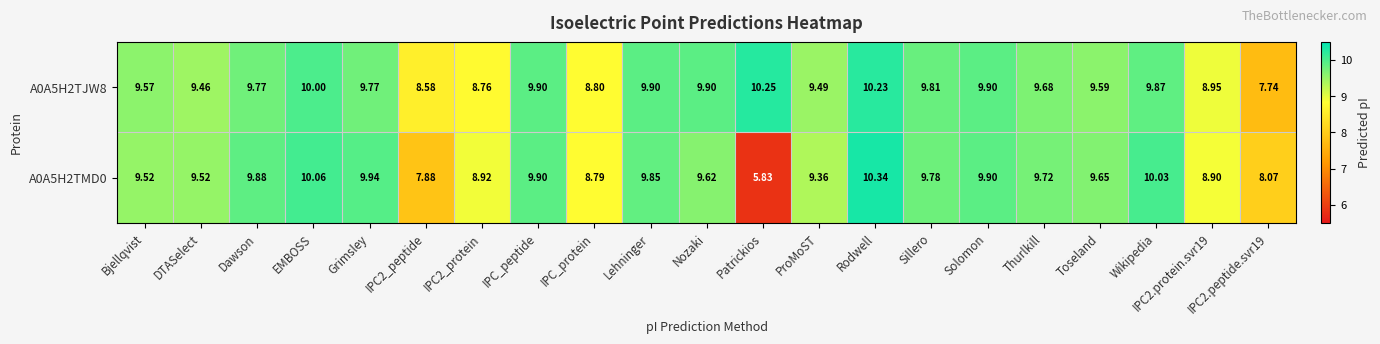

Rank the series by their maximum value, from lowest to highest.

A0A5H2TJW8, A0A5H2TMD0